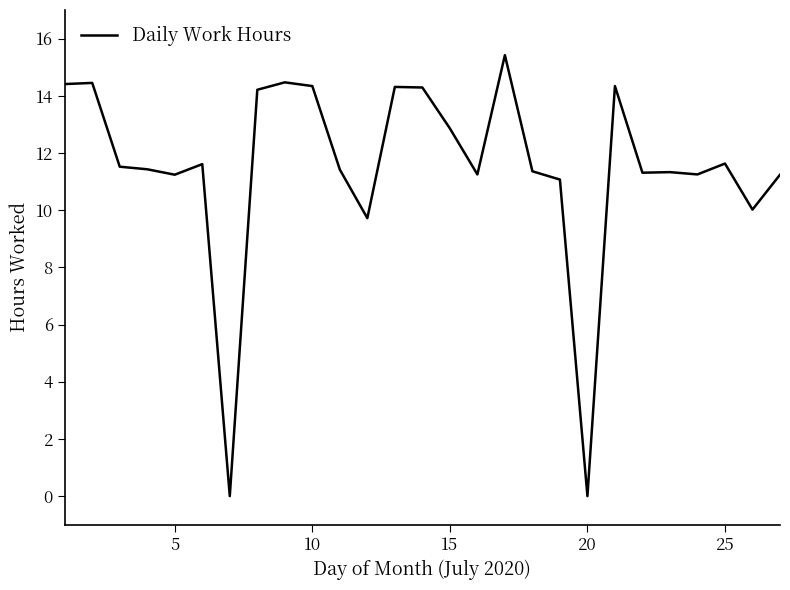

Does the chart display data point markers on the line(s)?

No